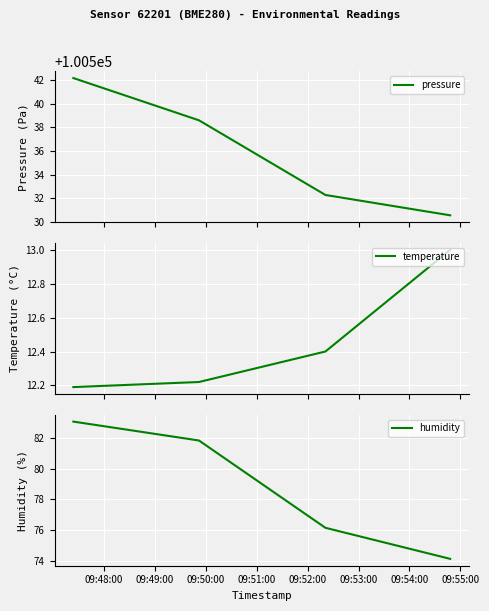

What is the maximum value for humidity?

83.1